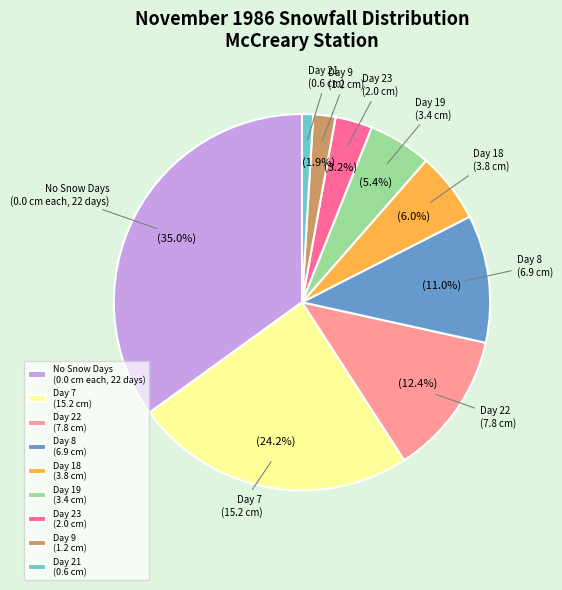

Which has a higher value, Day 9 (1.2 cm) or No Snow Days (0.0 cm each, 22 days)?

No Snow Days (0.0 cm each, 22 days)